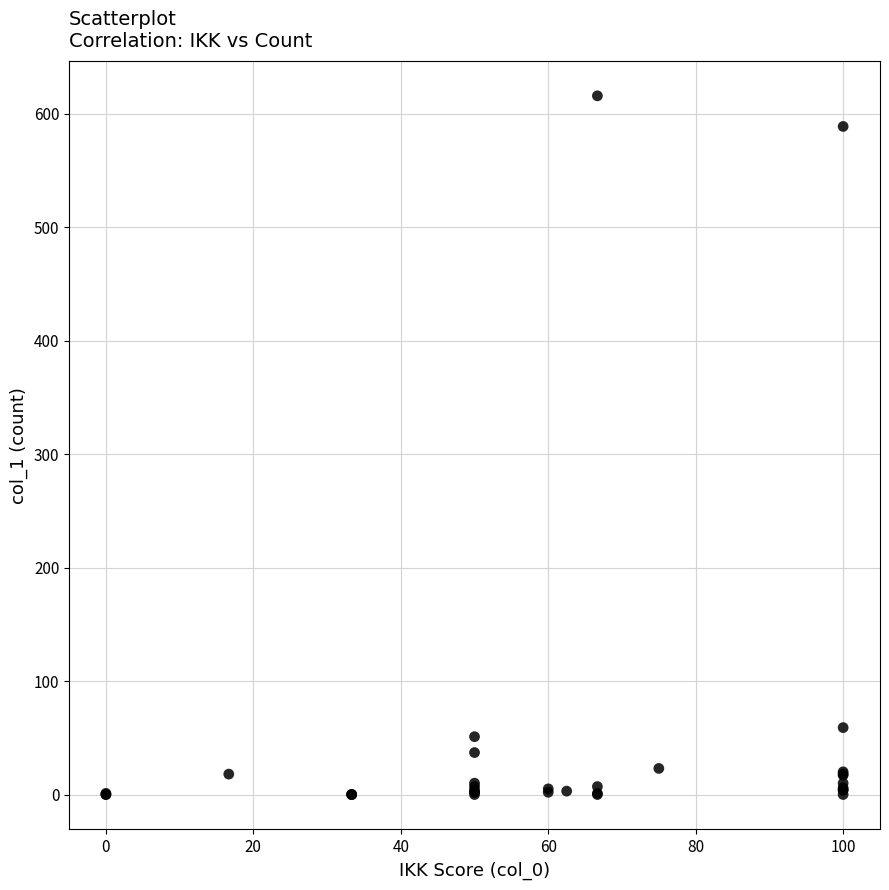

What Y value in the scatter plot is closest to 308?

59